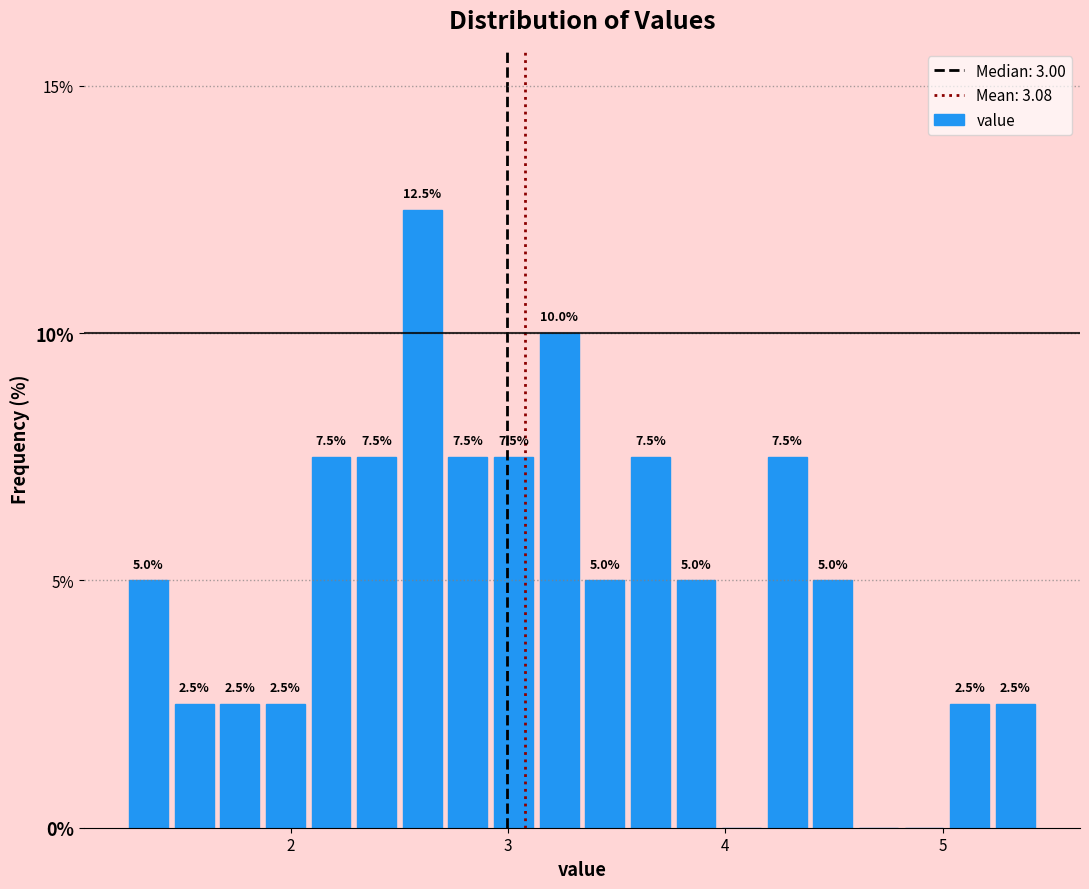

Around what value on the x-axis is the tallest bar? Give the approximate position of its centre, as read against the axis.

2.6